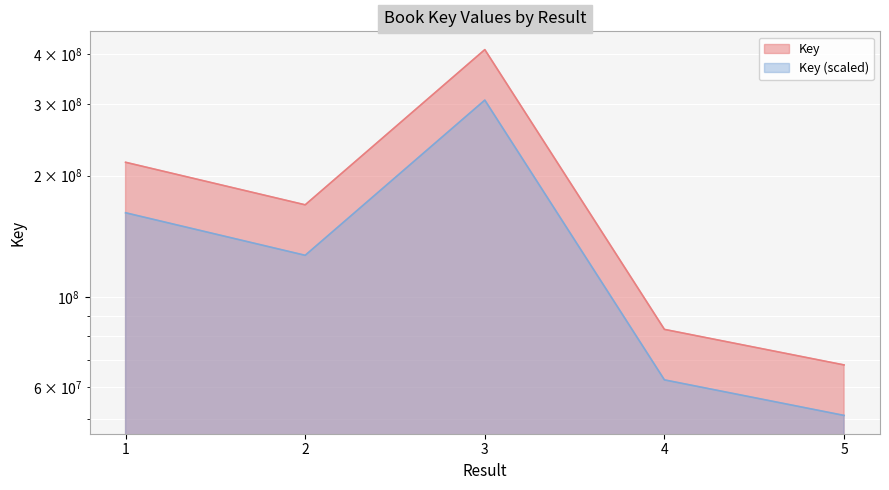

What is the greatest value displayed?

409980362